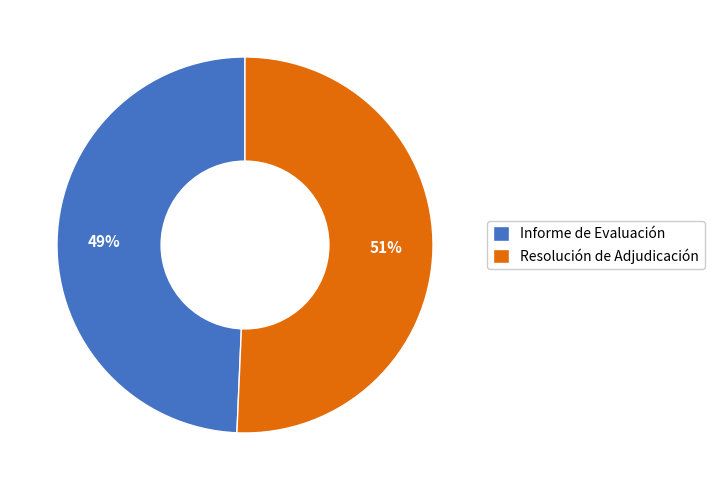

Which slice is the largest?

Resolución de Adjudicación